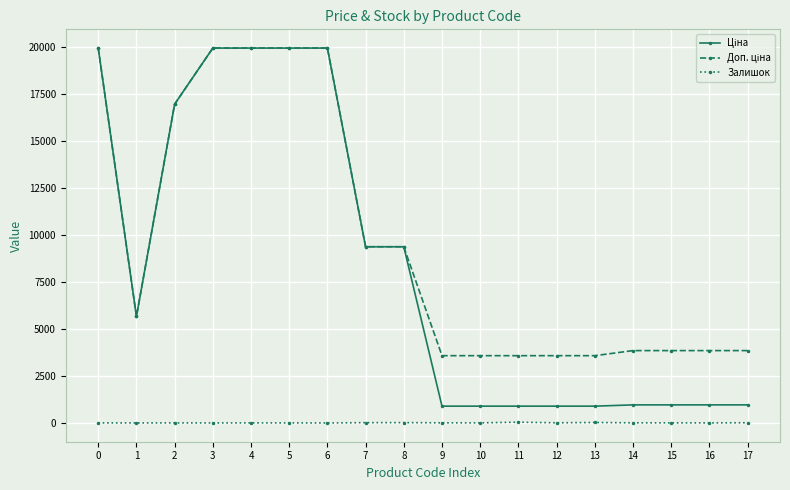

True or false: Залишок has a value of 5.0 at 0.

True